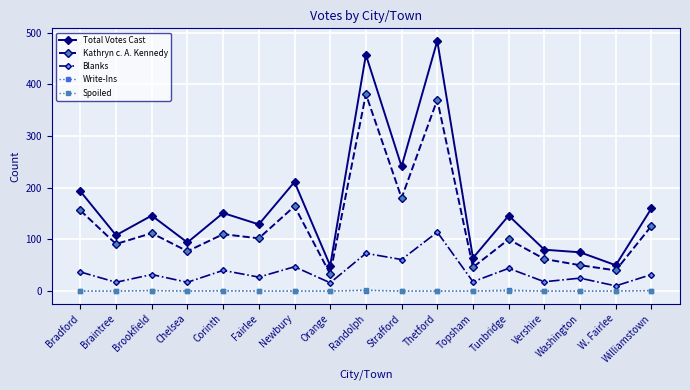

What is the approximate value of Blanks at Thetford, to the nearest 5?

115